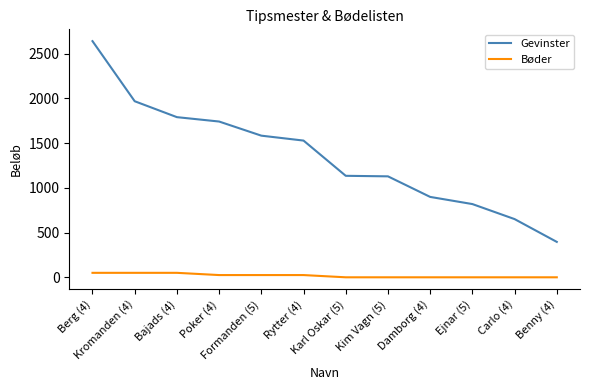

Which series changed the most between Kim Vagn (5) and Benny (4)?

Gevinster